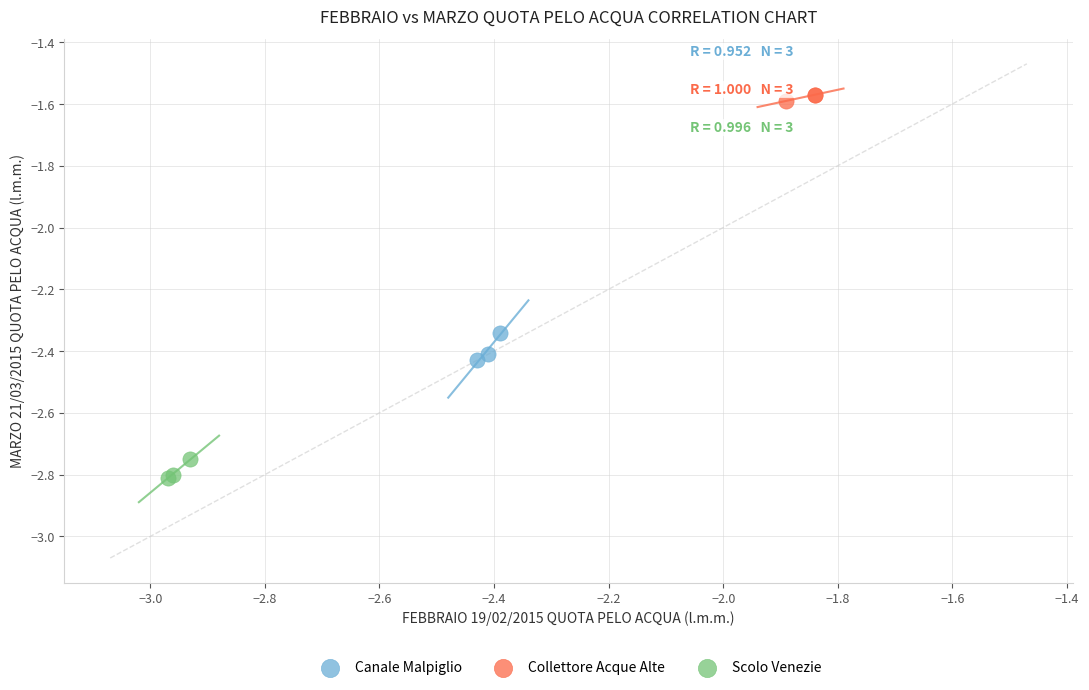

Which series contains the highest Y value?

Collettore Acque Alte